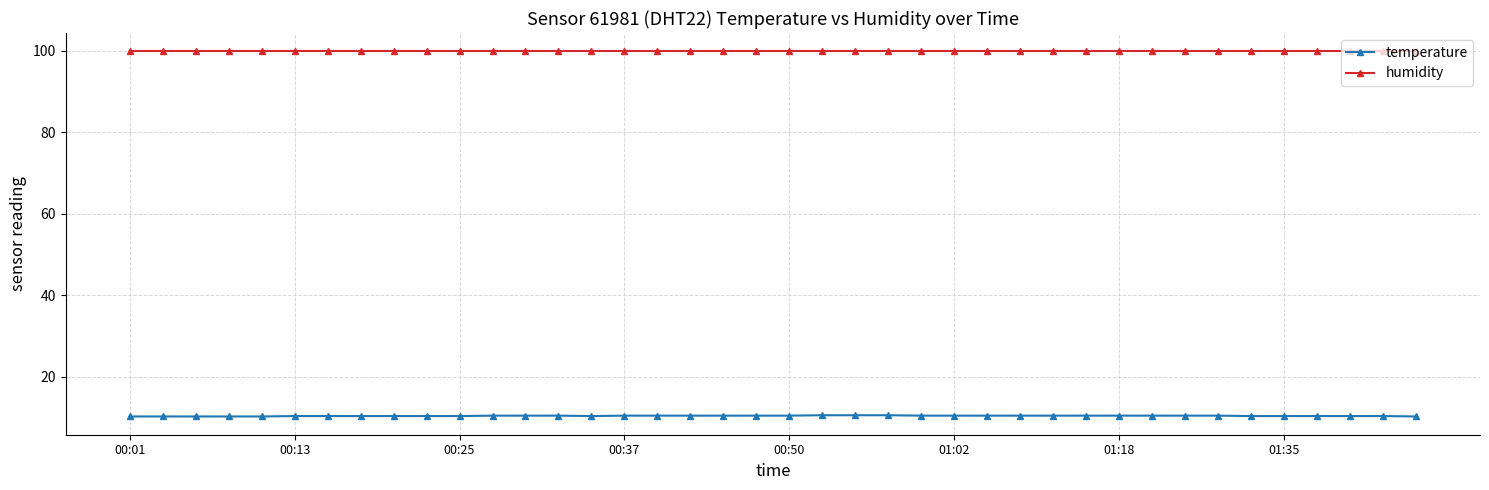

Which series has the largest total across all categories?

humidity